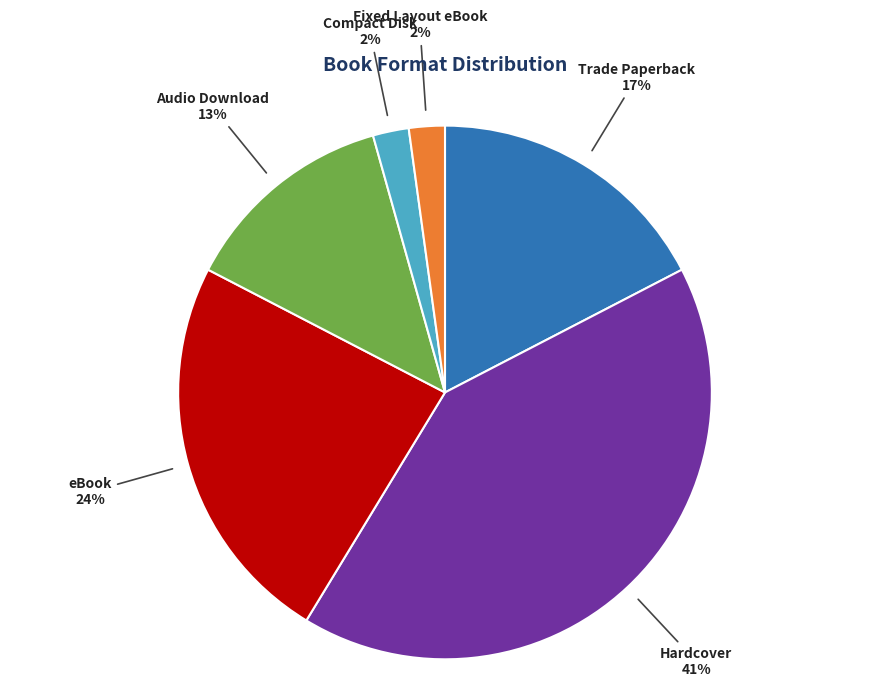

The eBook slice represents 24% of the pie. True or false?

True